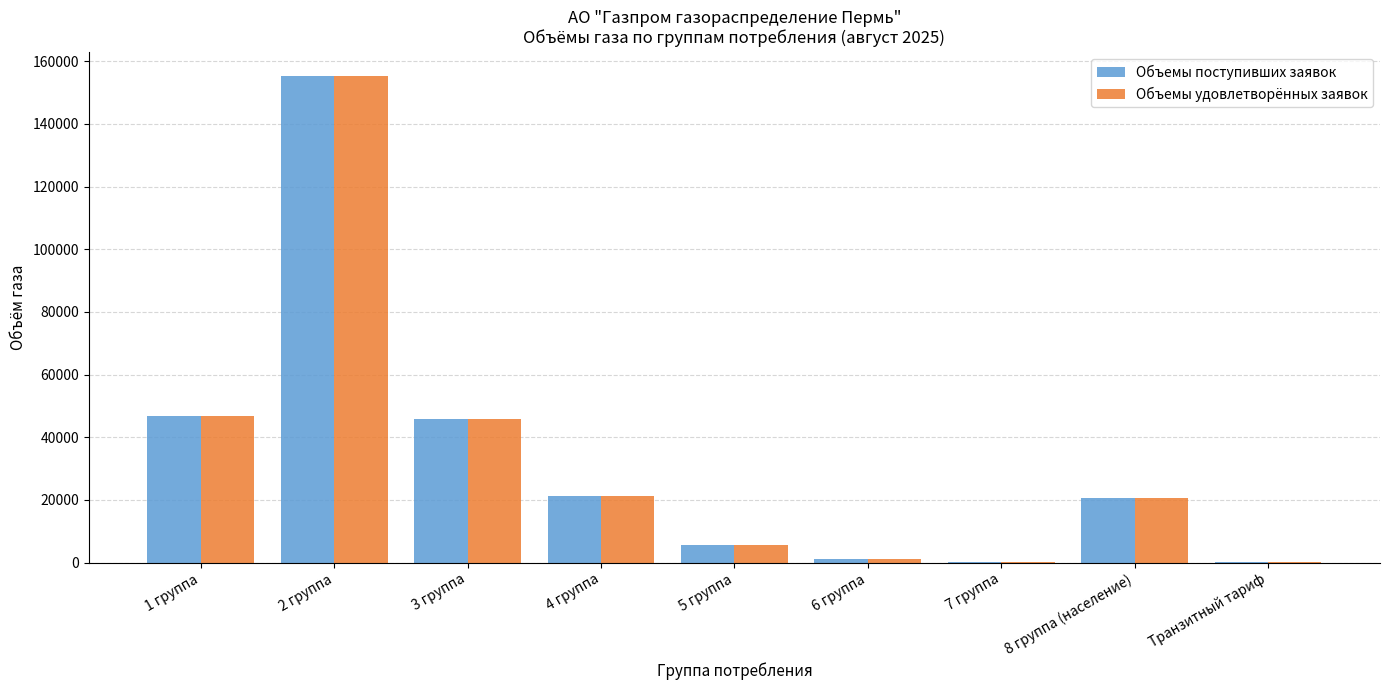

What is the maximum value for Объемы поступивших заявок?

155224.0